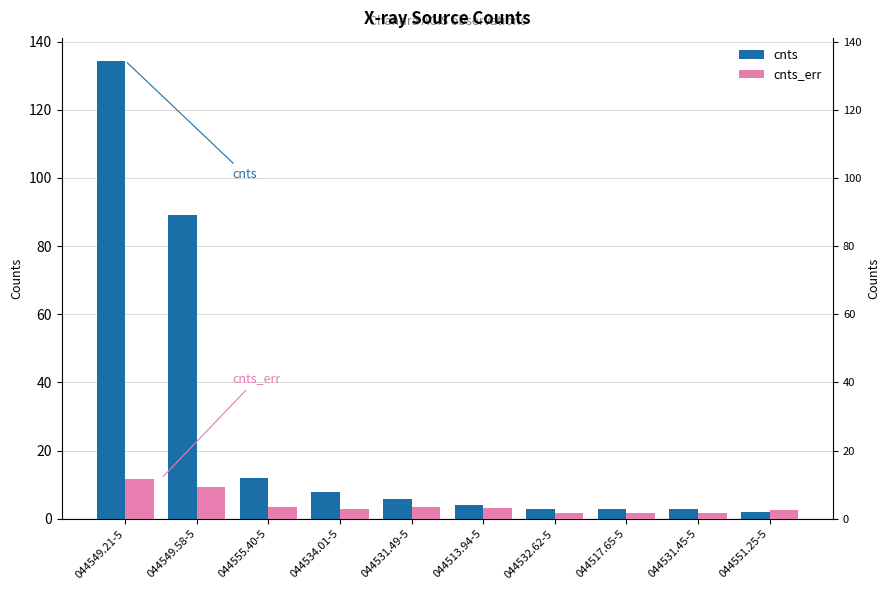

How many values in the cnts series exceed 5?

5